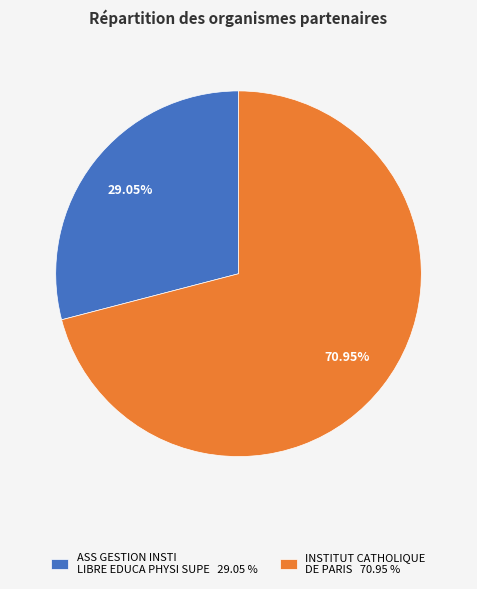

To the nearest percent, what portion does INSTITUT CATHOLIQUE DE PARIS represent?

71%